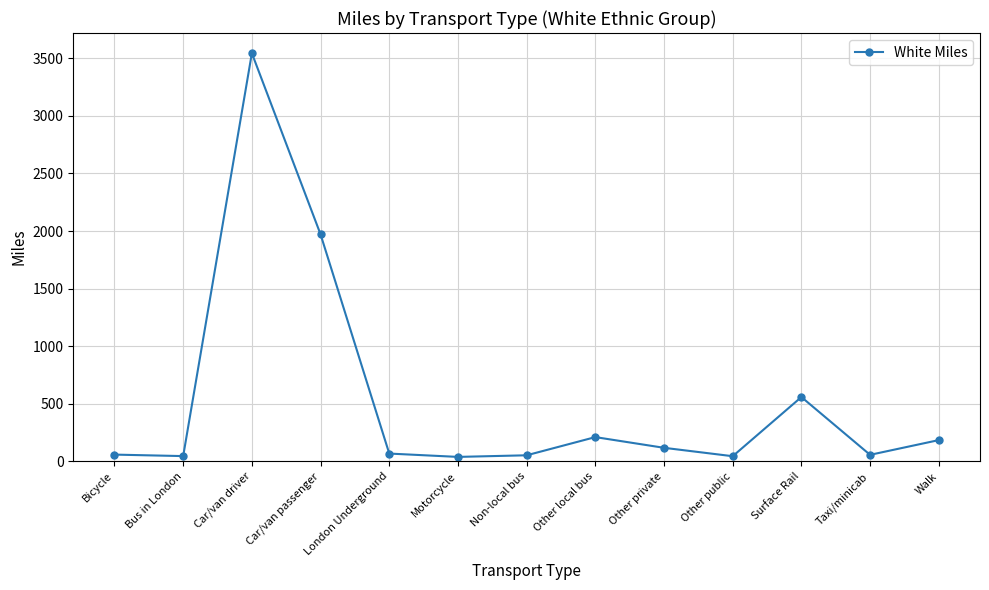

What is the sum of all values?

6945